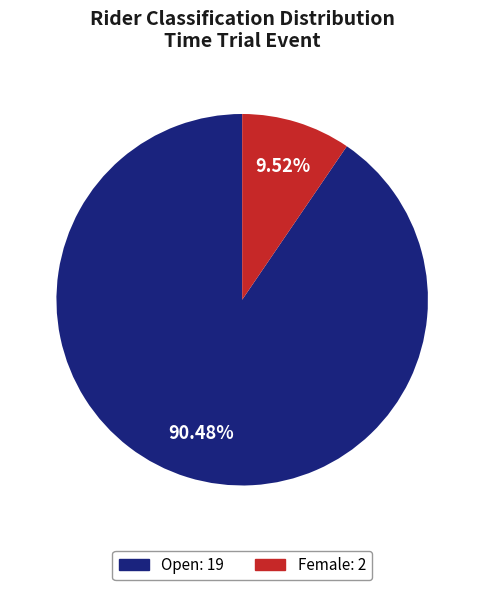

To the nearest percent, what is the combined percentage of Female and Open?

100%